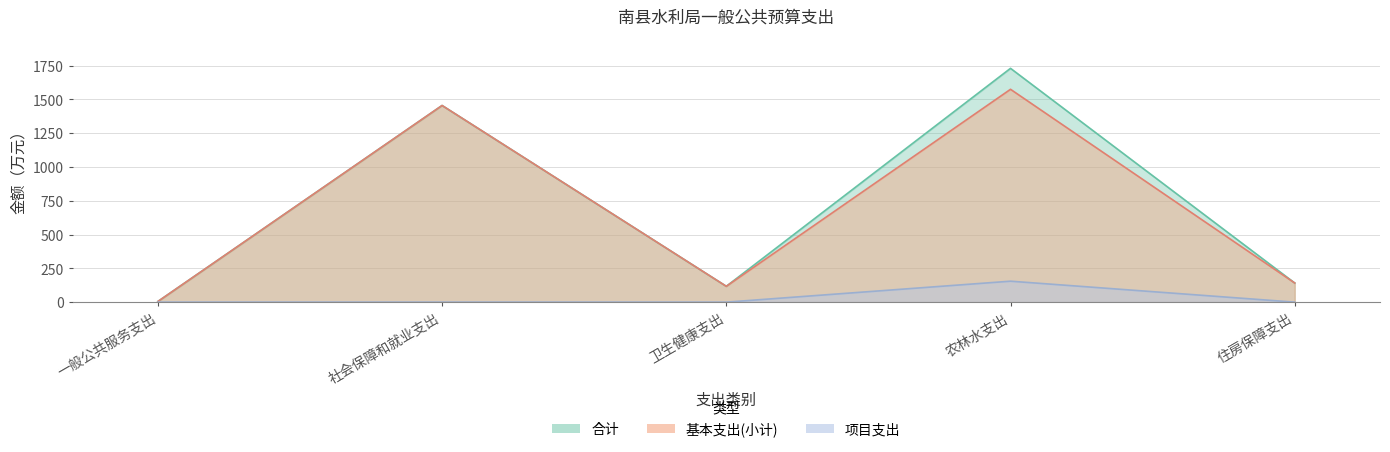

What is the total value across all series at 社会保障和就业支出?

2909.1